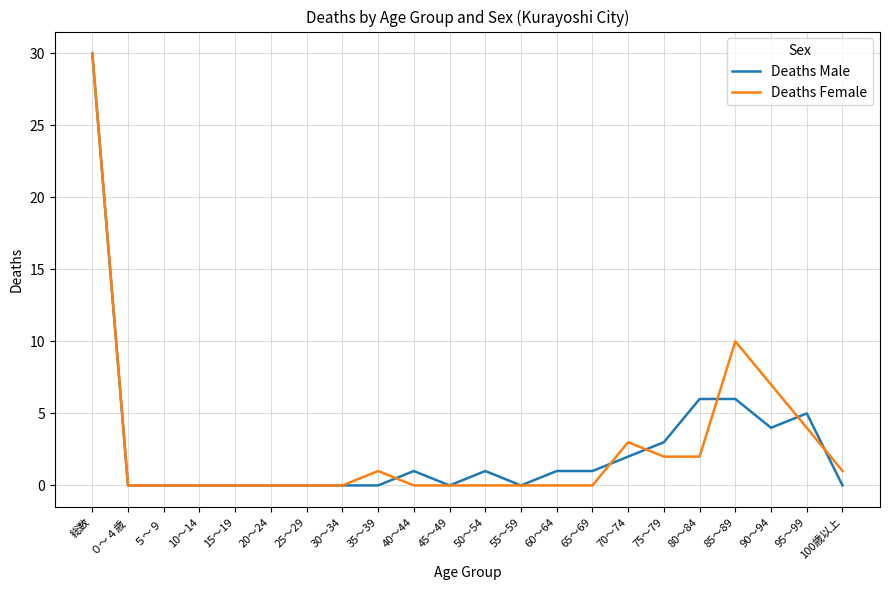

At which label is Deaths Female closest to 15?

85～89